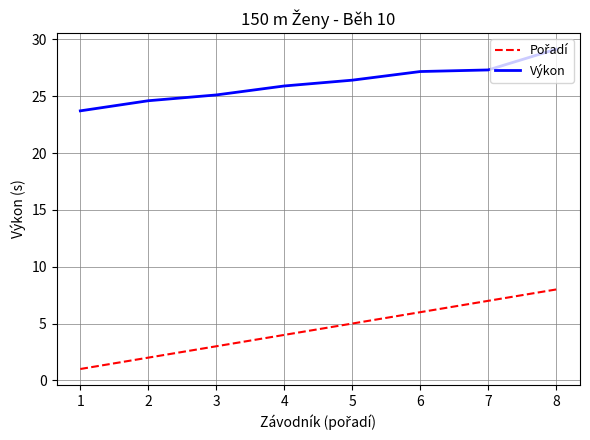

What is the spread (max minus min) of values at 5?

21.4